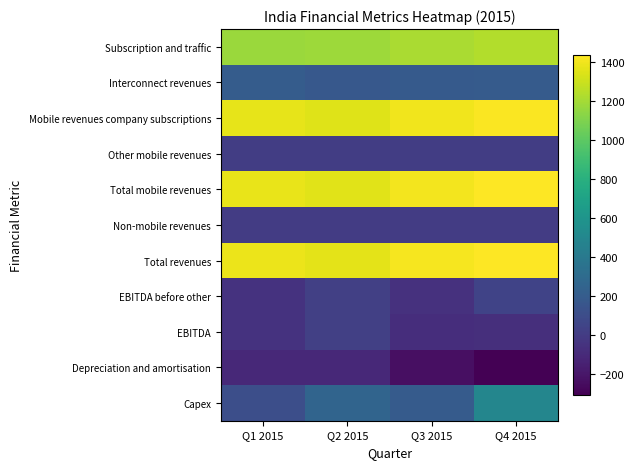

Reading right to left, list all the values displayed in this chart.

Subscription and traffic: Q4 2015=1233.8	Q3 2015=1212.7	Q2 2015=1177.9	Q1 2015=1170.6
Interconnect revenues: Q4 2015=190.9	Q3 2015=186.2	Q2 2015=172.9	Q1 2015=199.6
Mobile revenues company subscriptions: Q4 2015=1424.7	Q3 2015=1398.9	Q2 2015=1350.8	Q1 2015=1370.1
Other mobile revenues: Q4 2015=8.4	Q3 2015=8.6	Q2 2015=6.2	Q1 2015=10.2
Total mobile revenues: Q4 2015=1433.1	Q3 2015=1407.5	Q2 2015=1357.0	Q1 2015=1380.3
Non-mobile revenues: Q4 2015=2.6	Q3 2015=3.3	Q2 2015=4.7	Q1 2015=3.0
Total revenues: Q4 2015=1435.8	Q3 2015=1410.7	Q2 2015=1361.7	Q1 2015=1383.4
EBITDA before other: Q4 2015=41.3	Q3 2015=-57.9	Q2 2015=23.8	Q1 2015=-53.9
EBITDA: Q4 2015=-75.5	Q3 2015=-80.9	Q2 2015=26.0	Q1 2015=-50.2
Depreciation and amortisation: Q4 2015=-307.5	Q3 2015=-234.4	Q2 2015=-109.7	Q1 2015=-108.6
Capex: Q4 2015=489.4	Q3 2015=195.2	Q2 2015=252.9	Q1 2015=108.7